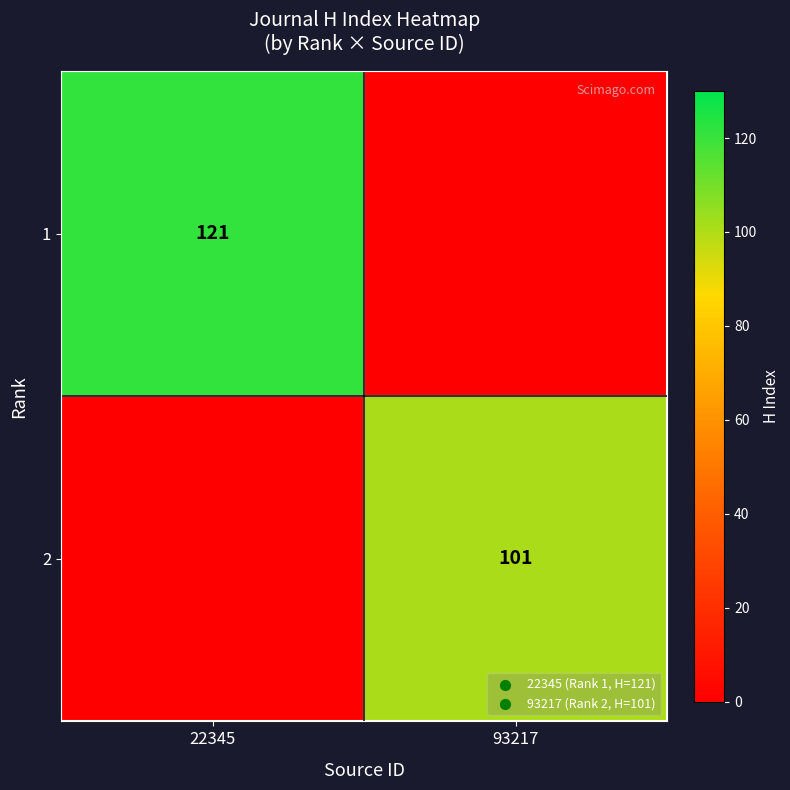

The value of 2 at 93217 is 101. True or false?

True